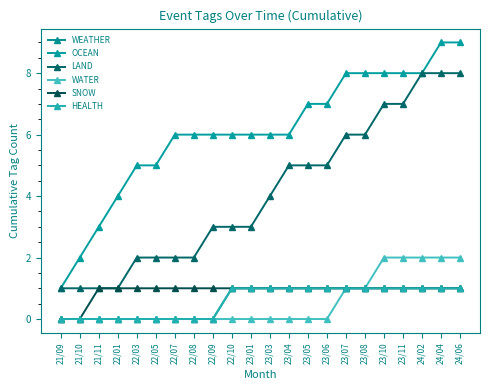

True or false: WEATHER and SNOW intersect in this chart.

False